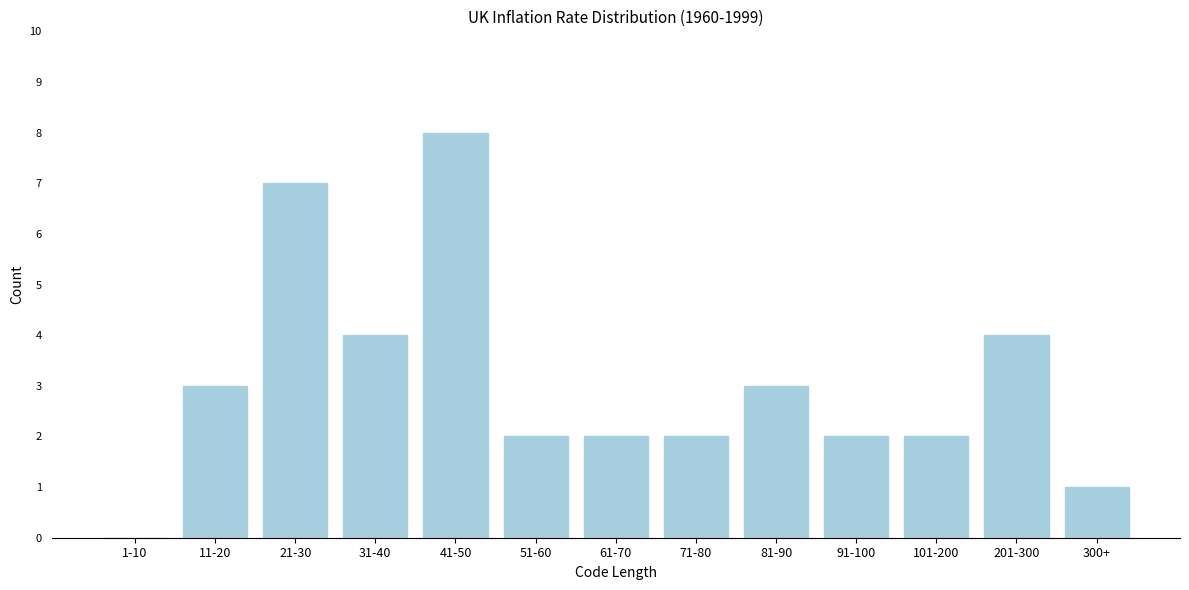

Reading left to right, extract all data points from this chart.

1-10=0	11-20=3	21-30=7	31-40=4	41-50=8	51-60=2	61-70=2	71-80=2	81-90=3	91-100=2	101-200=2	201-300=4	300+=1